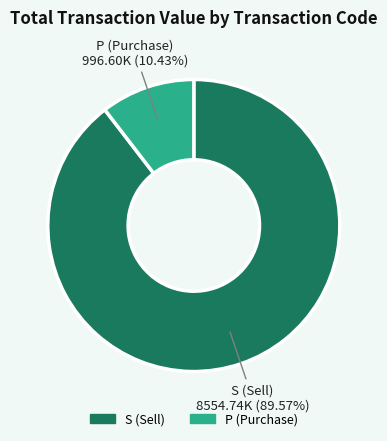

How many slices are in this pie chart?

2